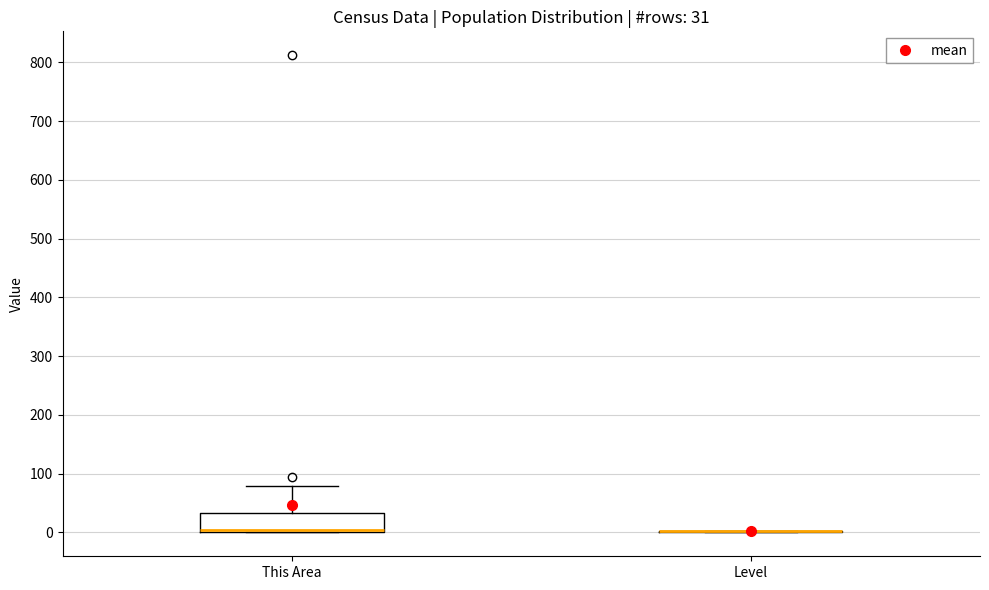

Which box is the tallest, from its lower edge to its upper edge?

This Area